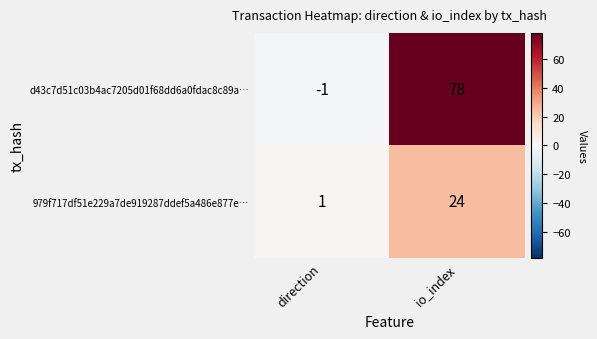

Where is 979f717df51e229a7de919287ddef5a486e877e… nearest to the value 12?

direction